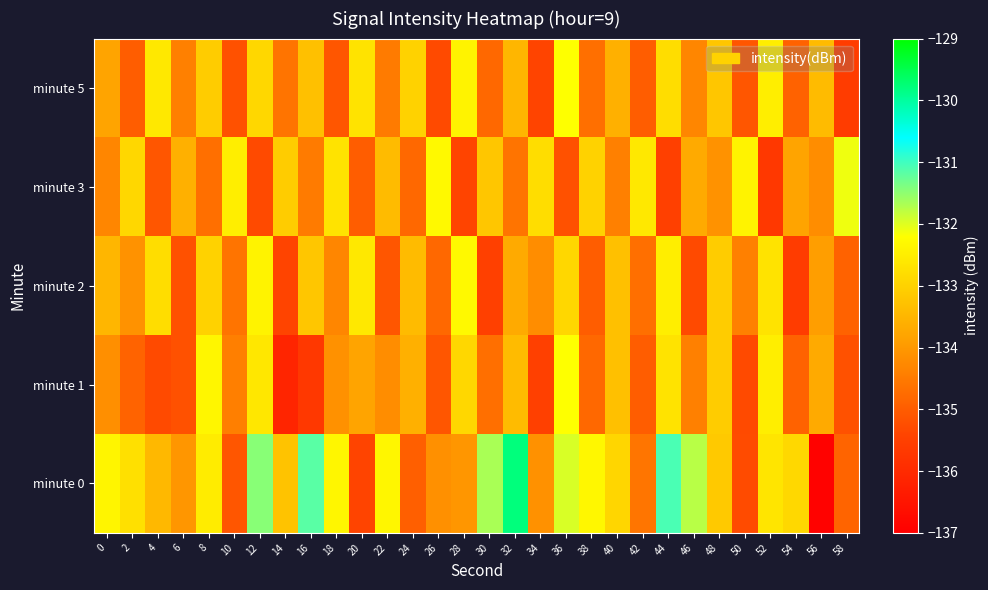

How many distinct data groups are displayed?

5